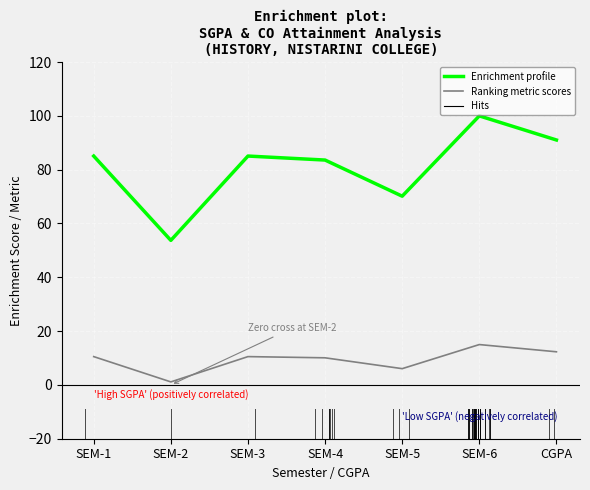

What is the lowest value of the Enrichment profile series?

53.7